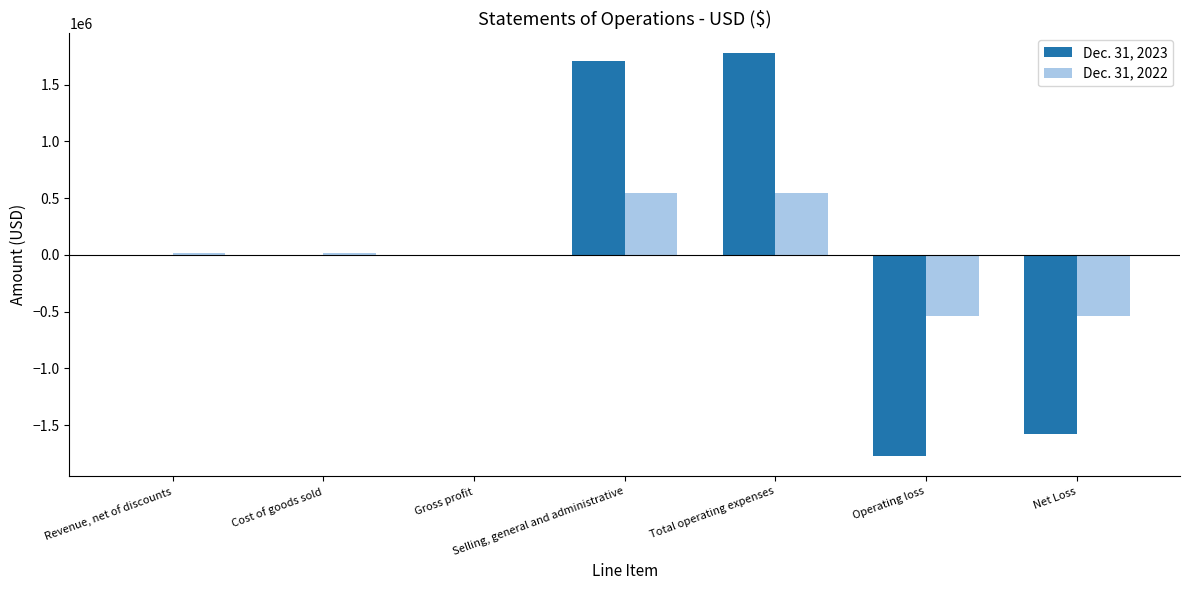

What is the maximum value shown in the chart?

1774100